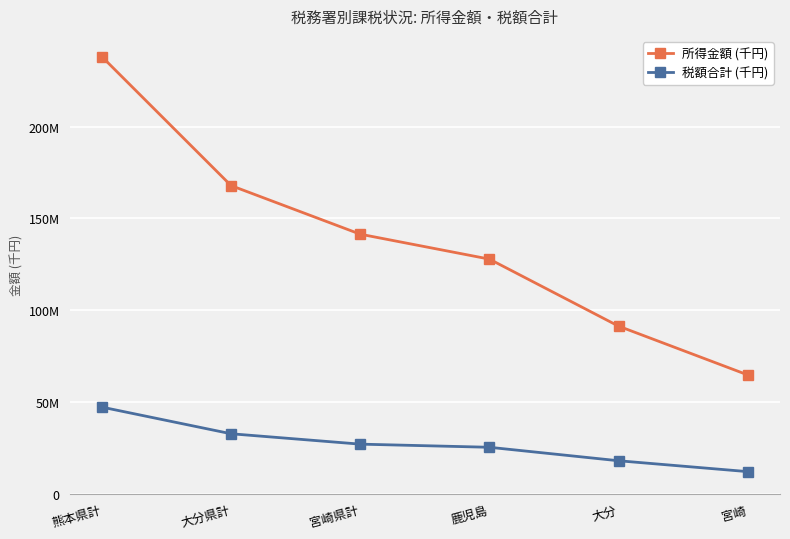

True or false: 税額合計 (千円) and 所得金額 (千円) cross at least once.

False